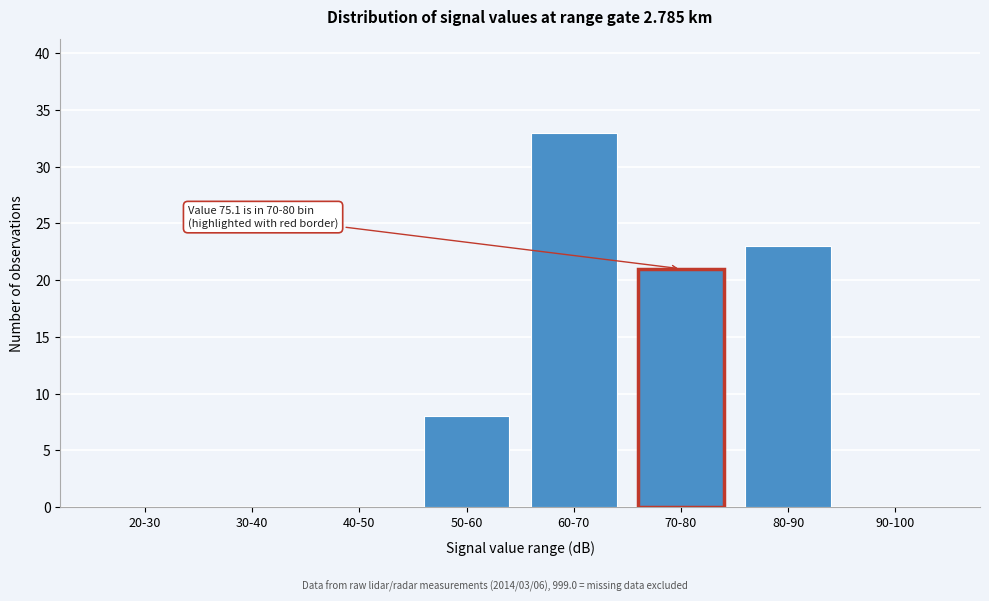

Reading right to left, list all the values displayed in this chart.

90-100=0	80-90=23	70-80=21	60-70=33	50-60=8	40-50=0	30-40=0	20-30=0